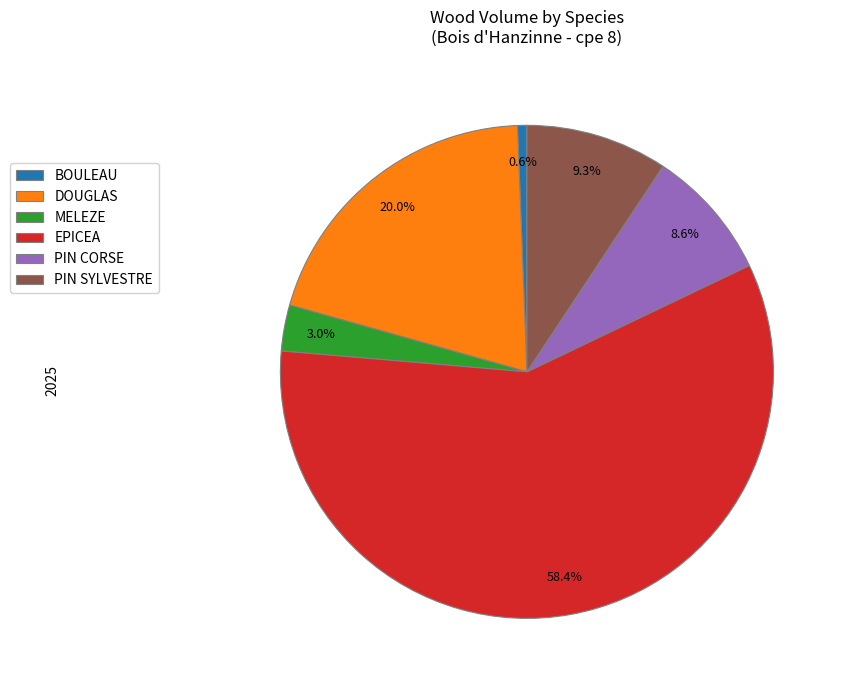

Is it true that EPICEA is 70% of the pie?

False